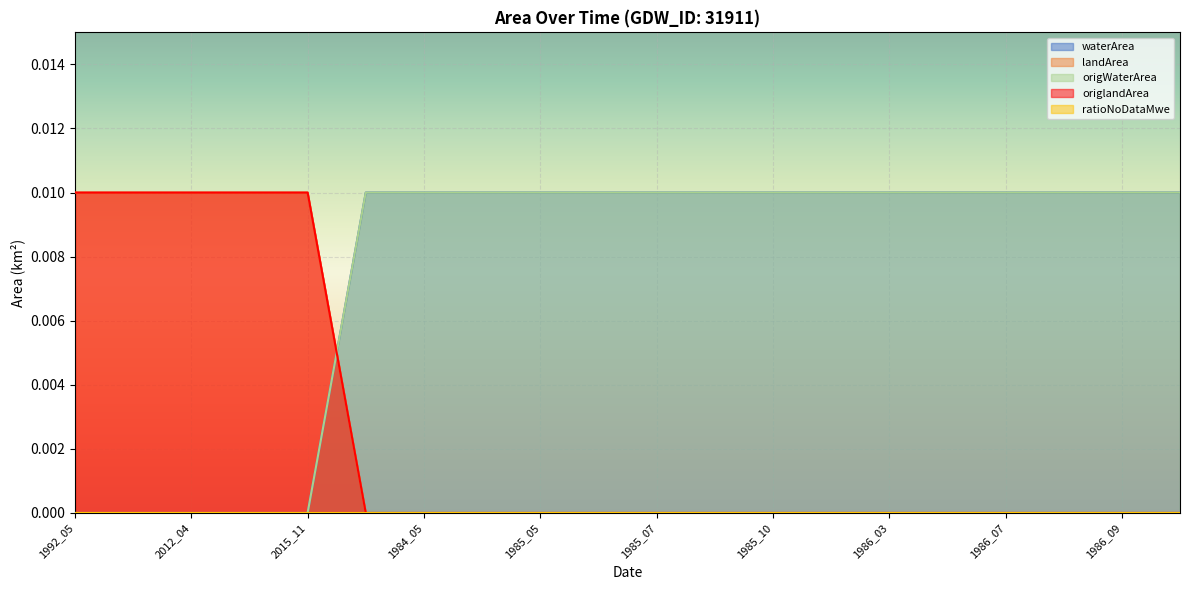

Where do origlandArea and origWaterArea first cross each other?

2015_11 and 1984_04